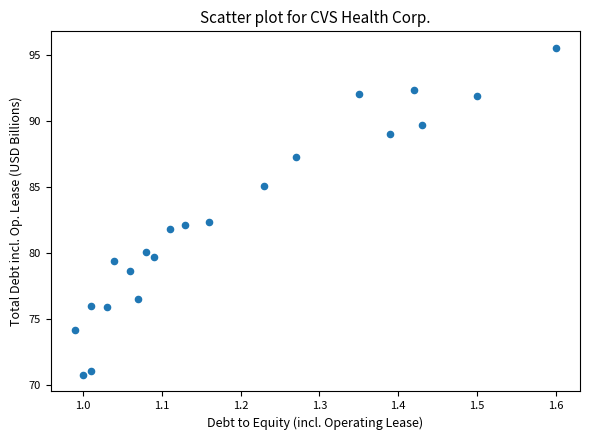

What is the range of Y values (max minus min)?

24.8